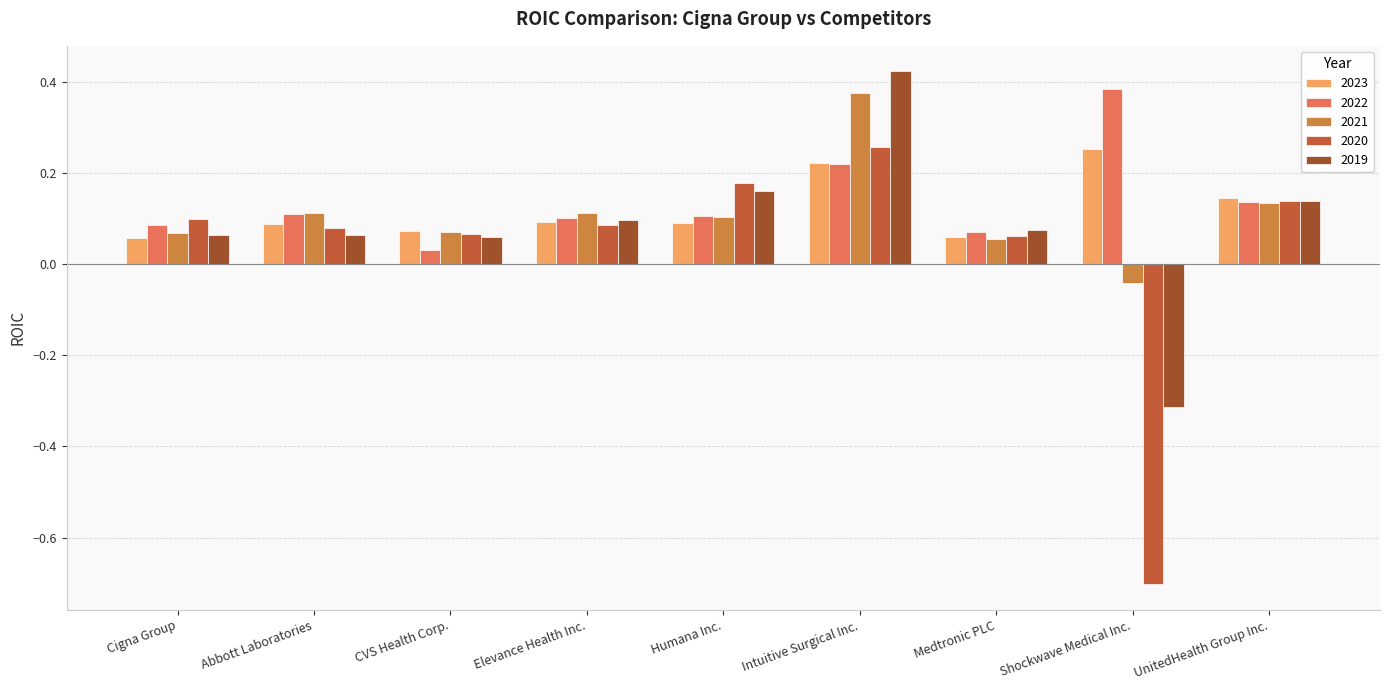

Which label corresponds to the smallest value in the chart?

Shockwave Medical Inc.